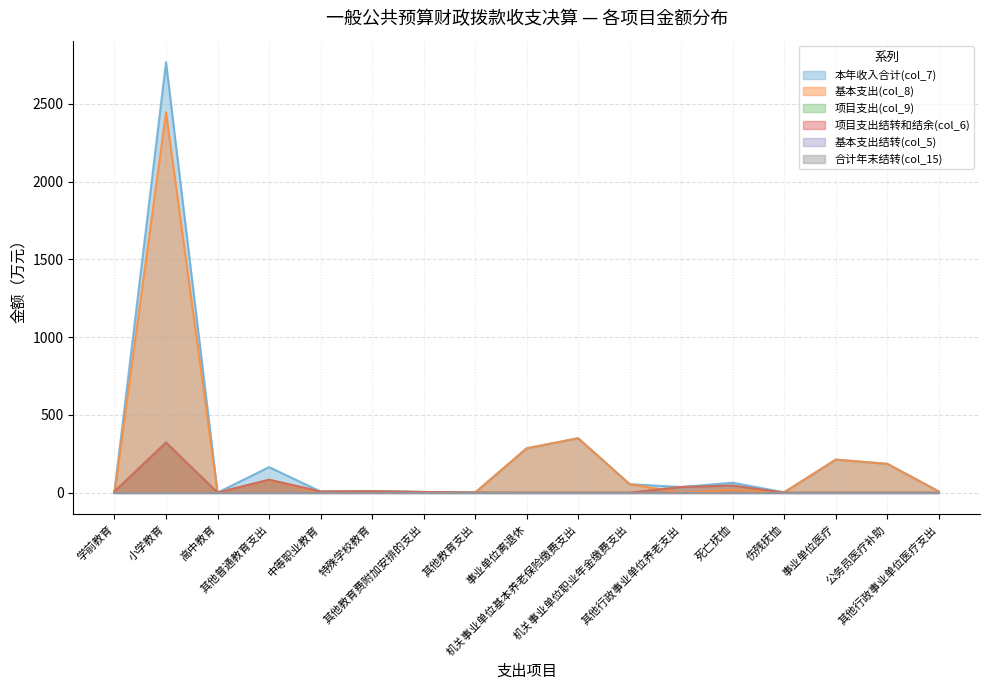

What is the label of the 9th point from the right?

事业单位离退休